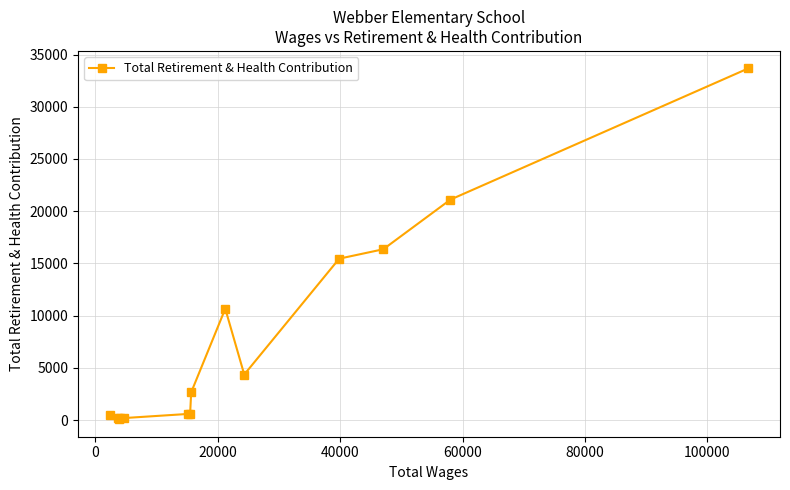

What is the average value?

7611